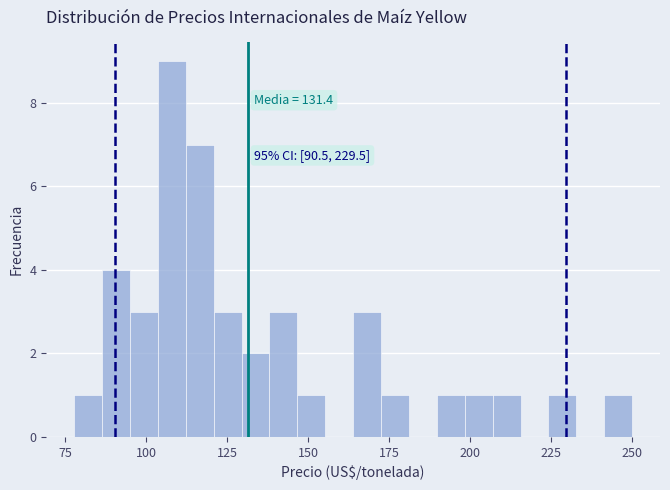

Around what value on the x-axis is the tallest bar? Give the approximate position of its centre, as read against the axis.

110